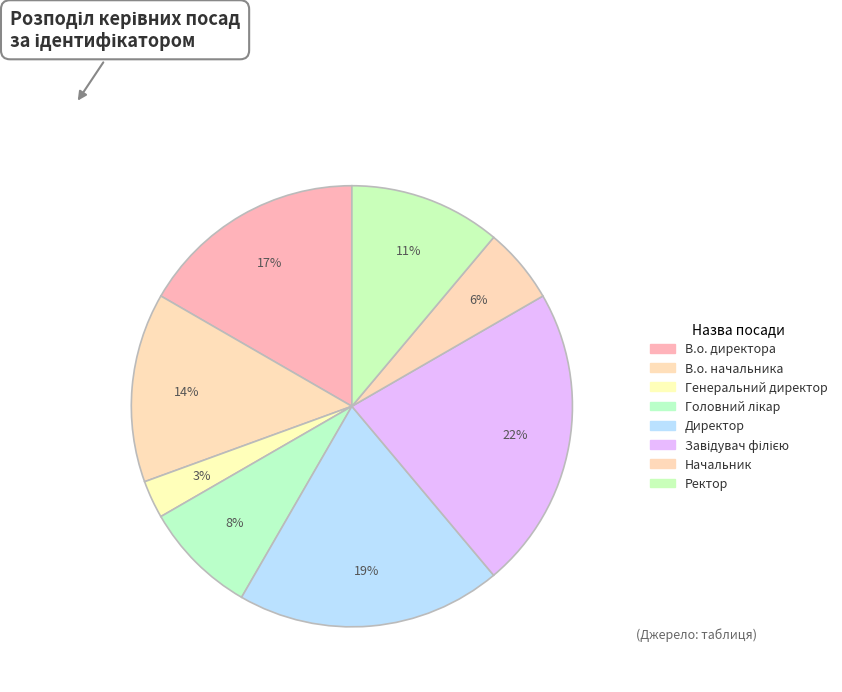

Rank the categories by value from highest to lowest.

Завідувач філією, Директор, В.о. директора, В.о. начальника, Ректор, Головний лікар, Начальник, Генеральний директор